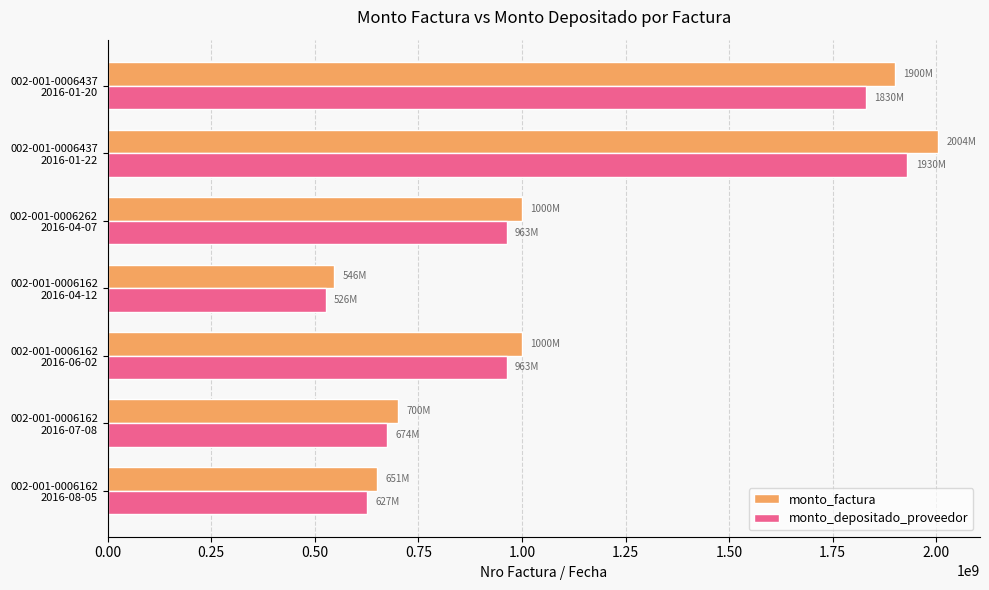

What is the maximum value shown in the chart?

2004495606